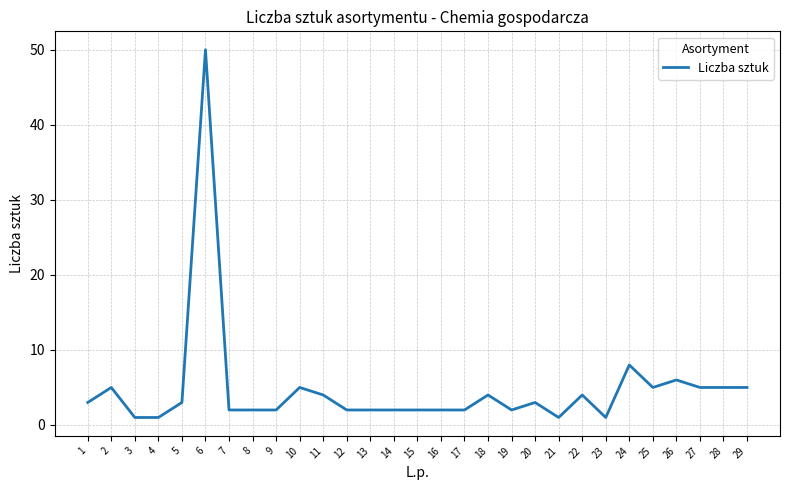

What is the minimum value shown in the chart?

1